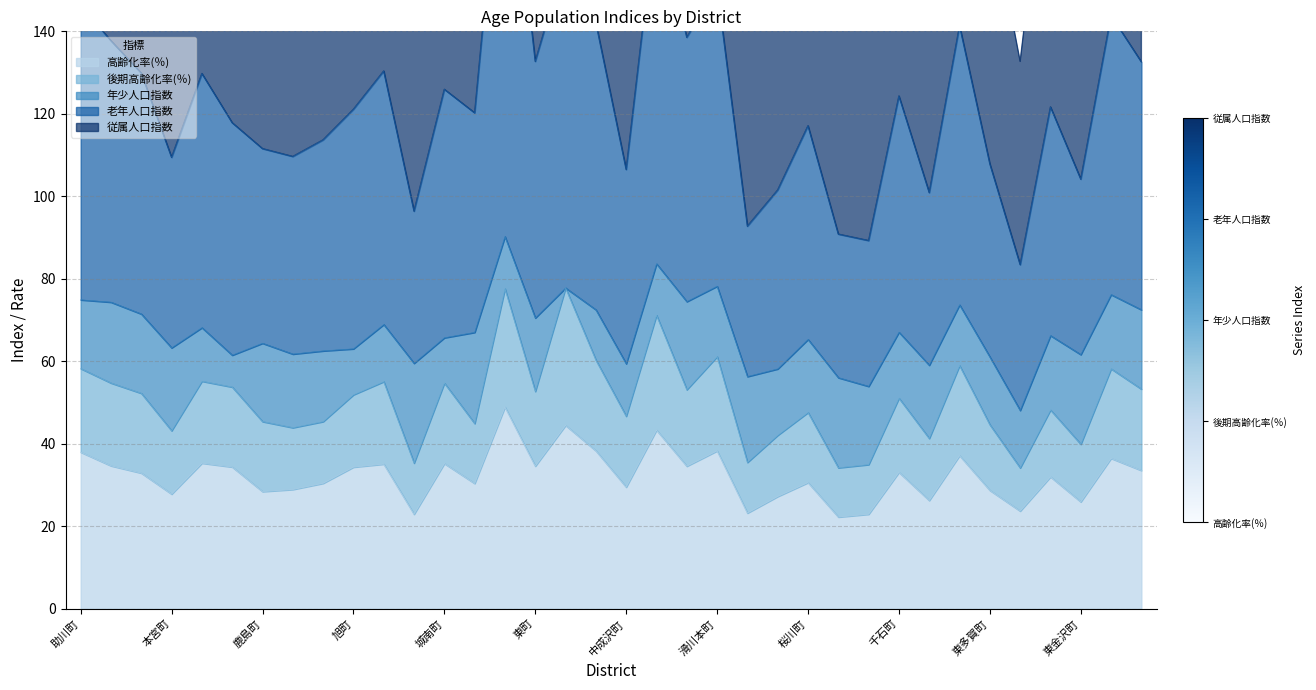

Which series changed the most between 滑川本町 and 諏訪町?

従属人口指数